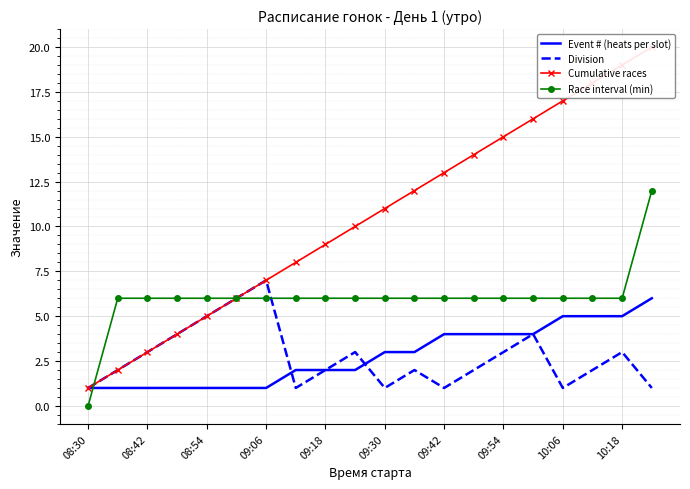

What value does the Race interval (min) series have at 09:42?

6